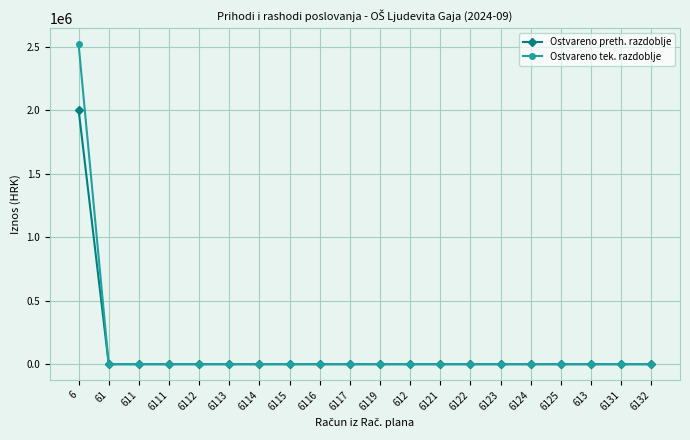

The value of Ostvareno tek. razdoblje at 6125 is -1484892.9. True or false?

False